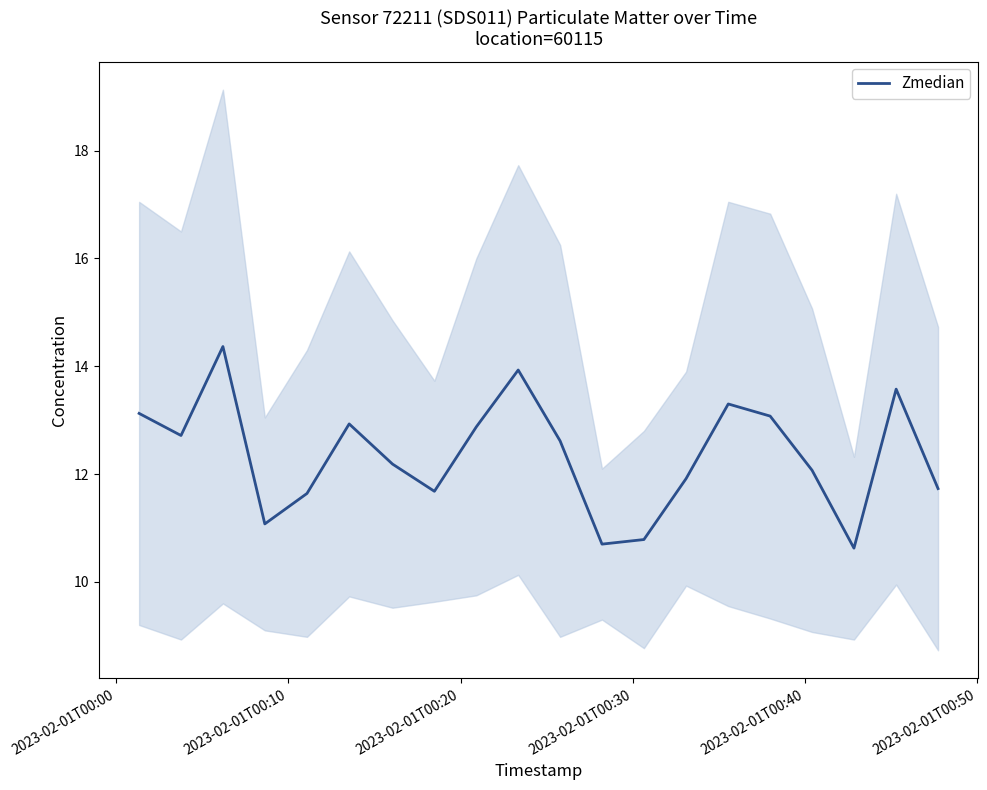

What is the difference between the maximum and minimum values?

3.7